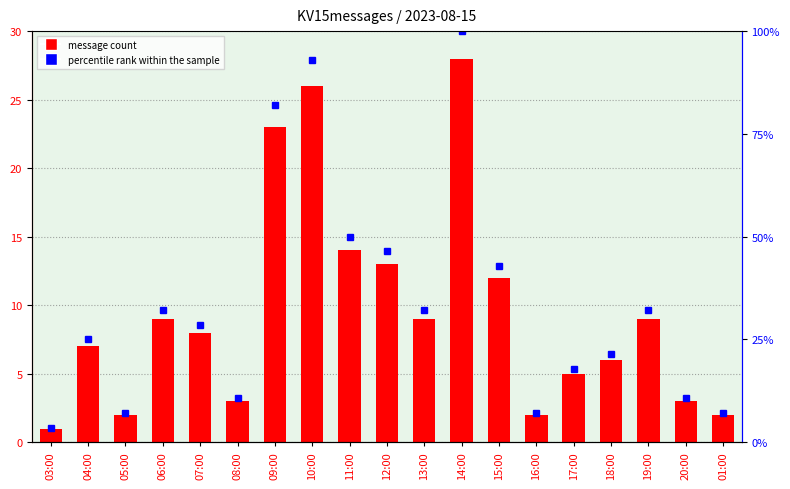

What is the sum of the percentile rank within the sample values at 05:00 and 14:00?

107.1